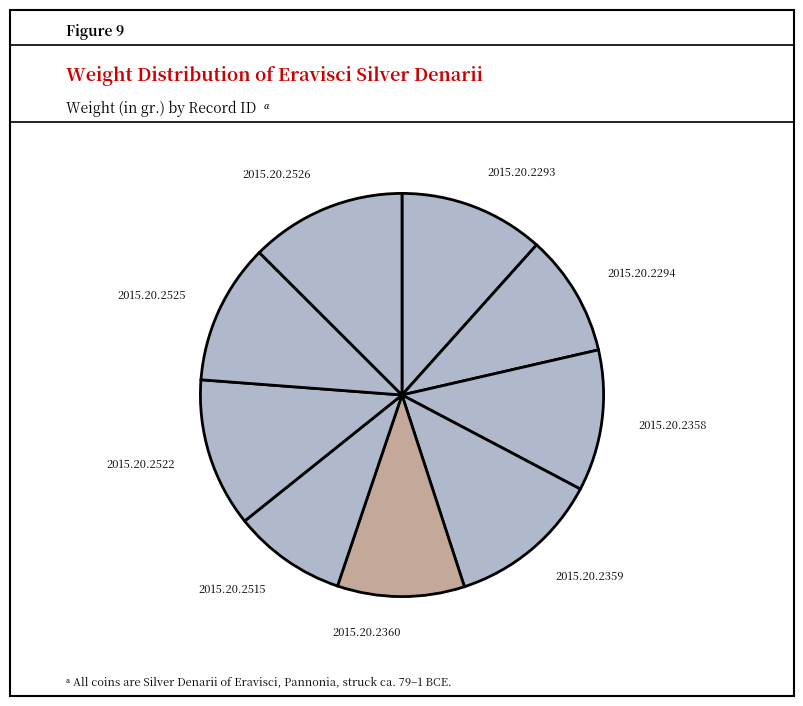

What is the ratio of the value at 2015.20.2294 to the value at 2015.20.2293?

0.8